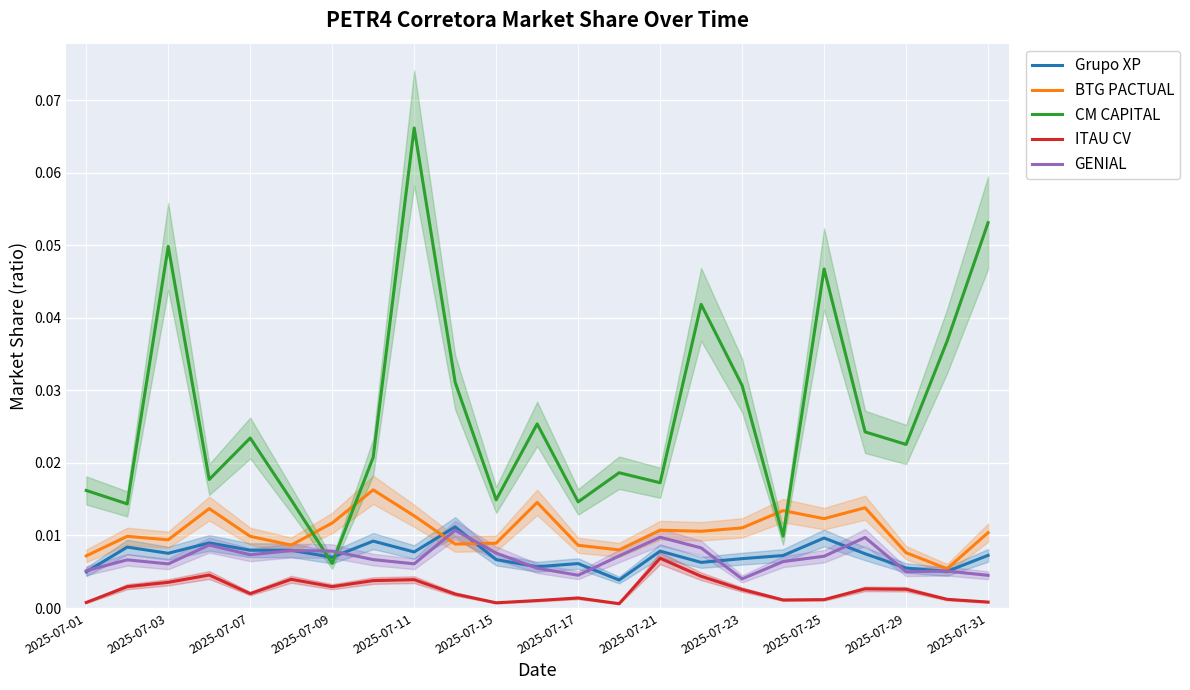

True or false: ITAU CV has more than 0 interior local peaks.

True